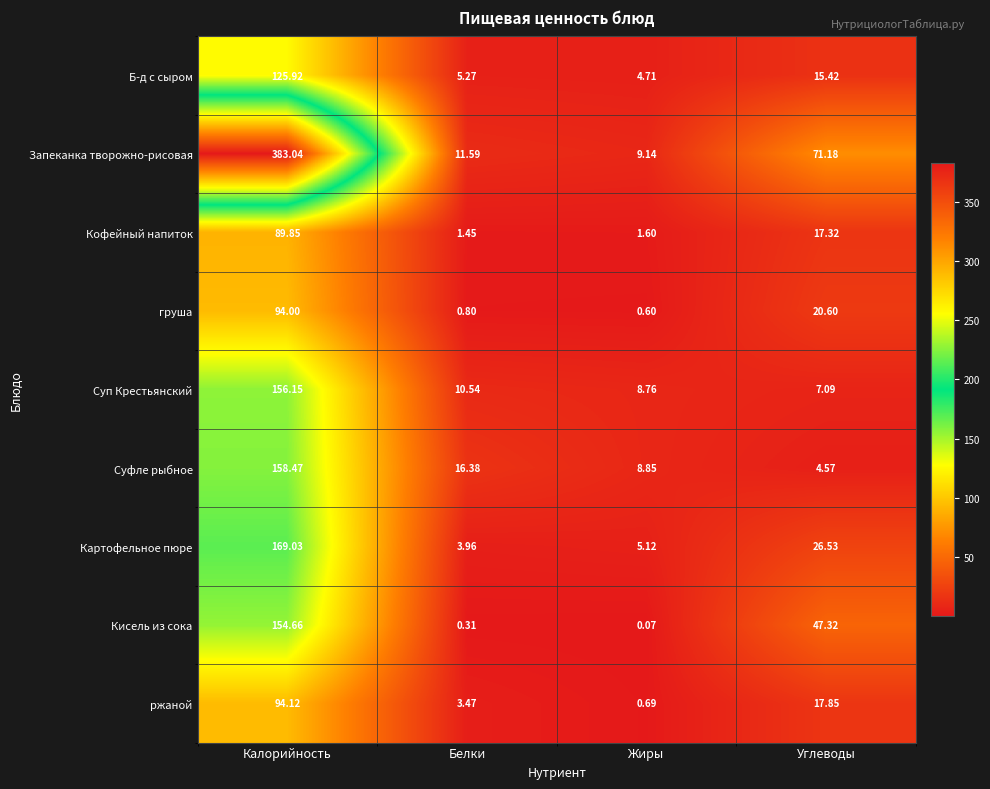

How many distinct data groups are displayed?

9